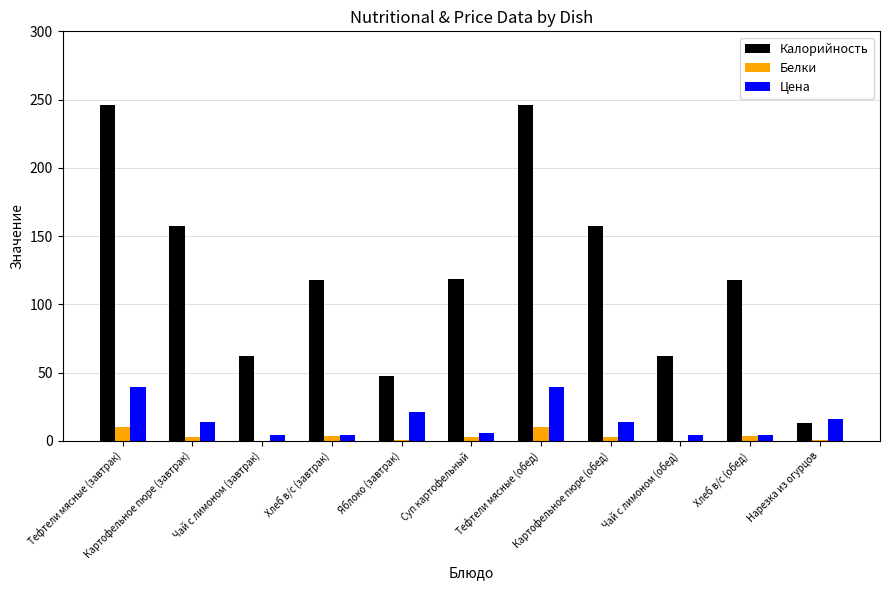

True or false: Цена has a value of 39.1 at Тефтели мясные (завтрак).

True